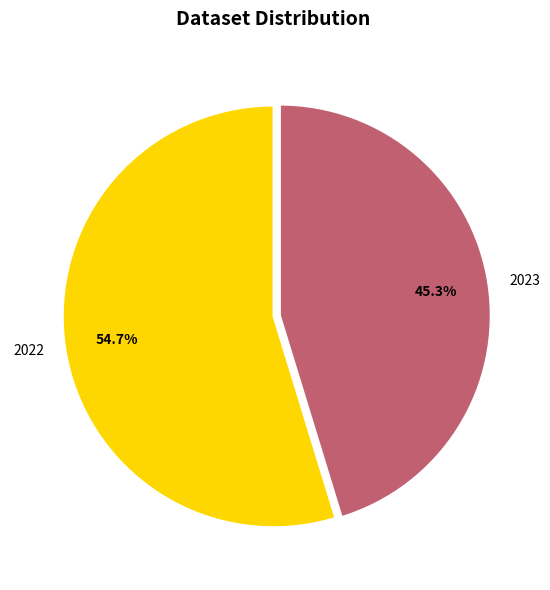

What percentage is the 2023 slice, to the nearest percent?

45%